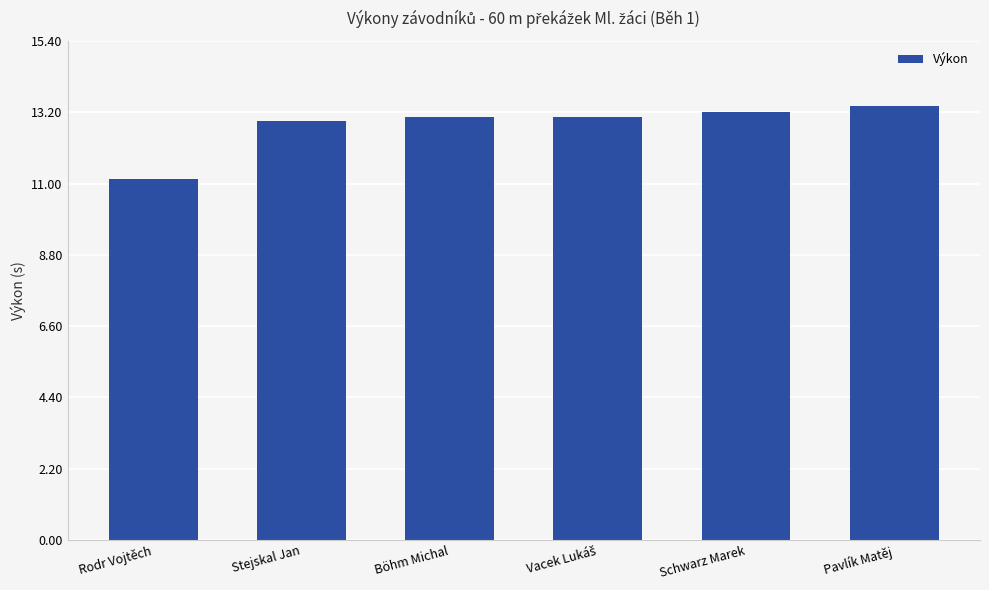

What is the minimum value shown in the chart?

11.2